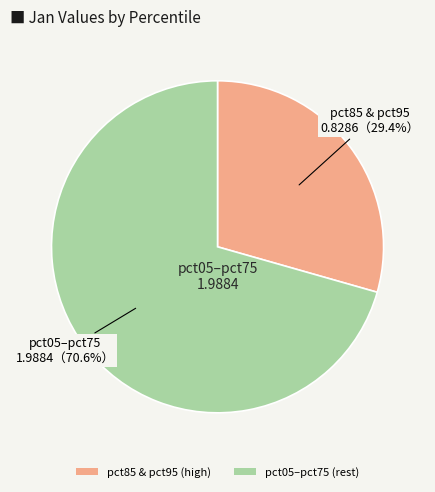

Does any single category account for the majority?

Yes